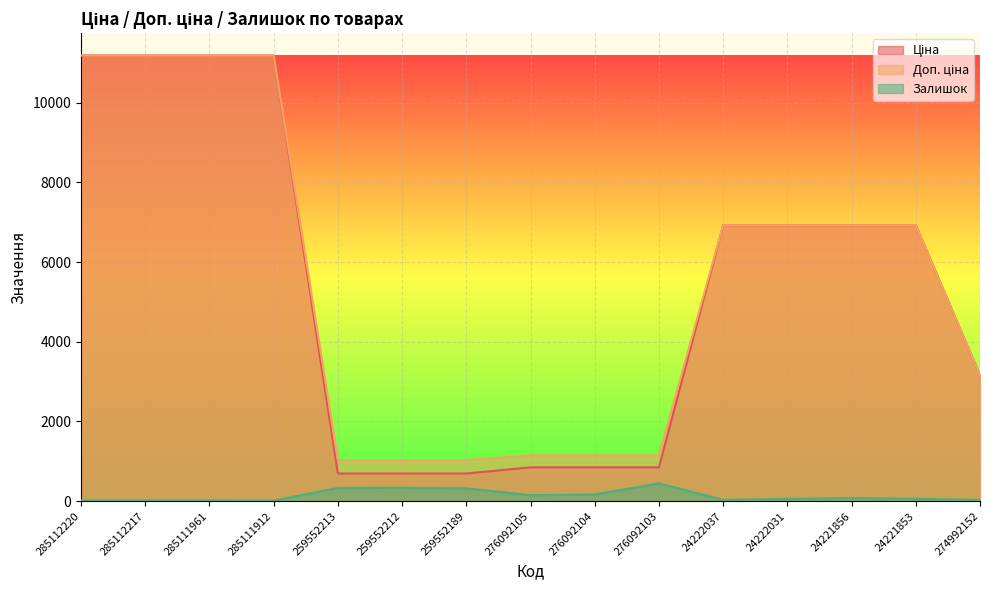

What are all the series names shown in the legend?

Ціна, Доп. ціна, Залишок